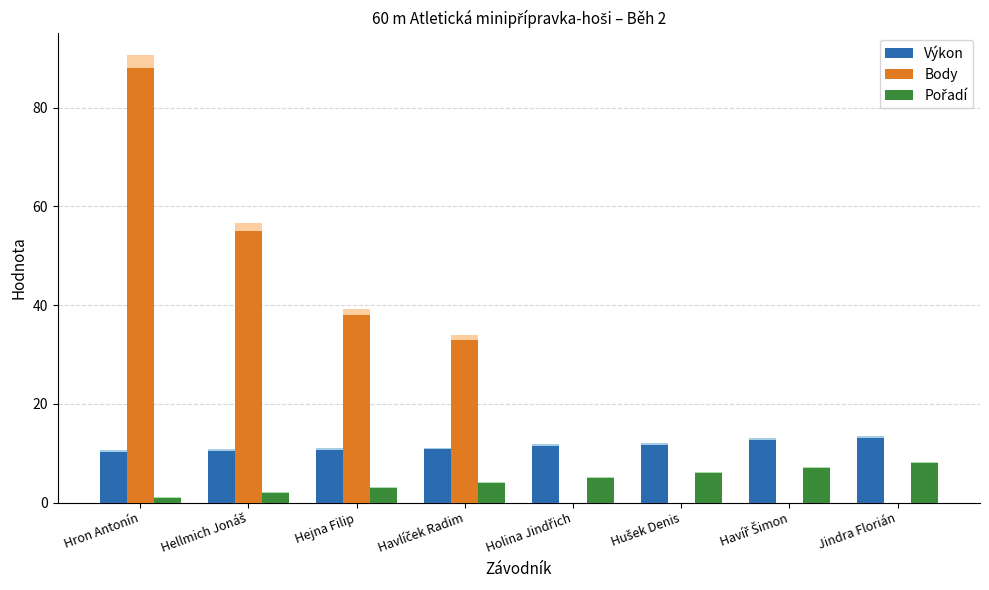

What position from the right is Holina Jindřich?

4